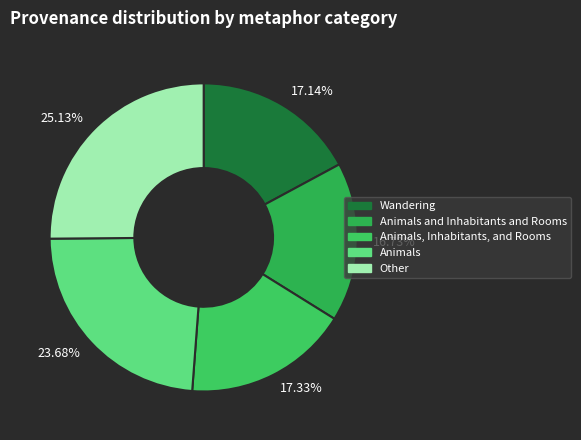

To the nearest percent, what percentage of the pie is Animals?

24%